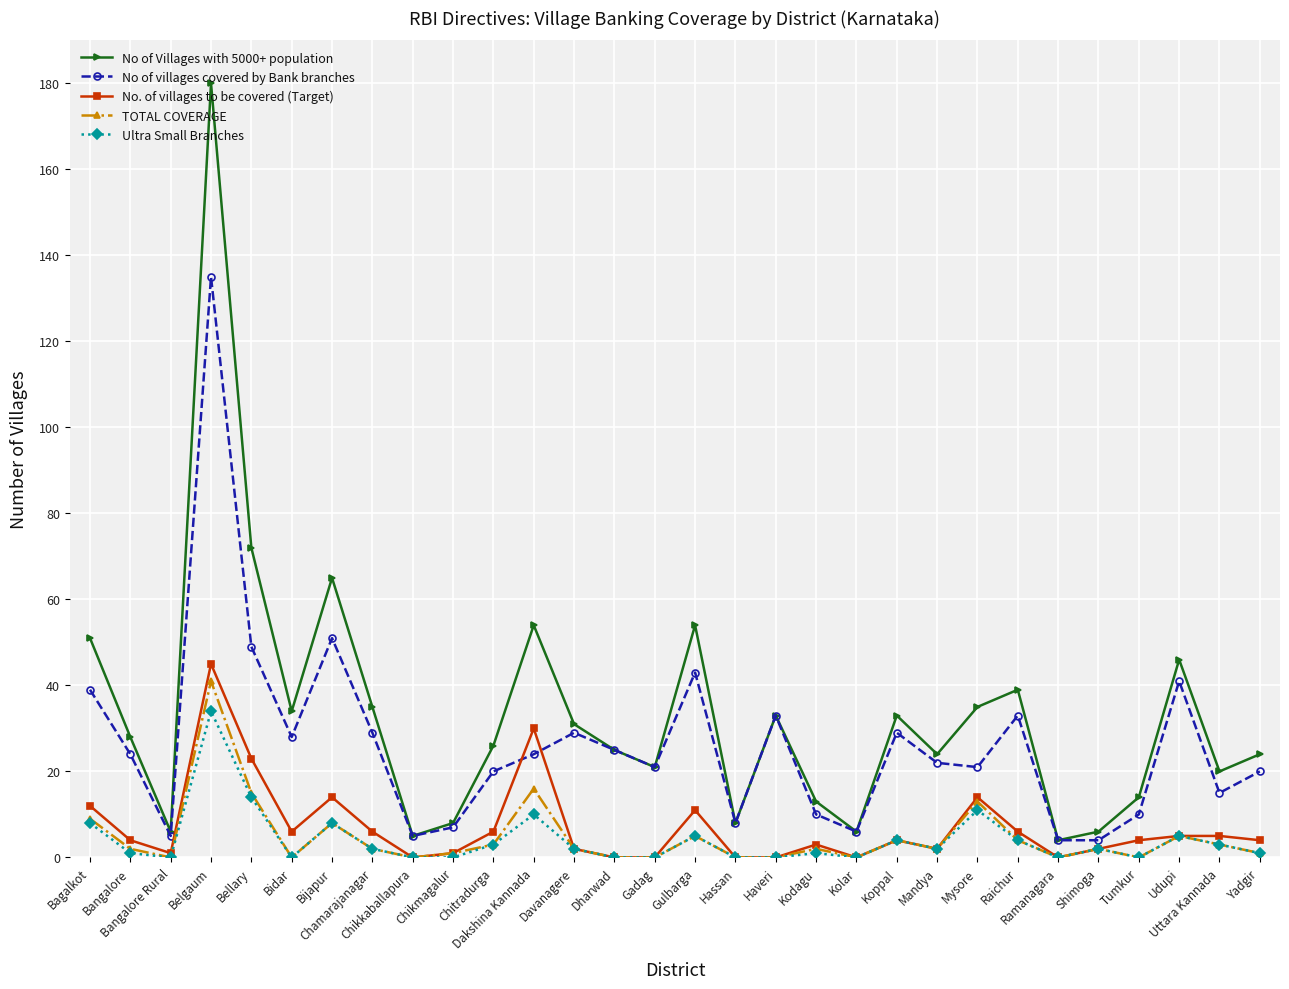

What are all the series names shown in the legend?

No of Villages with 5000+ population, No of villages covered by Bank branches, No. of villages to be covered (Target), TOTAL COVERAGE, Ultra Small Branches